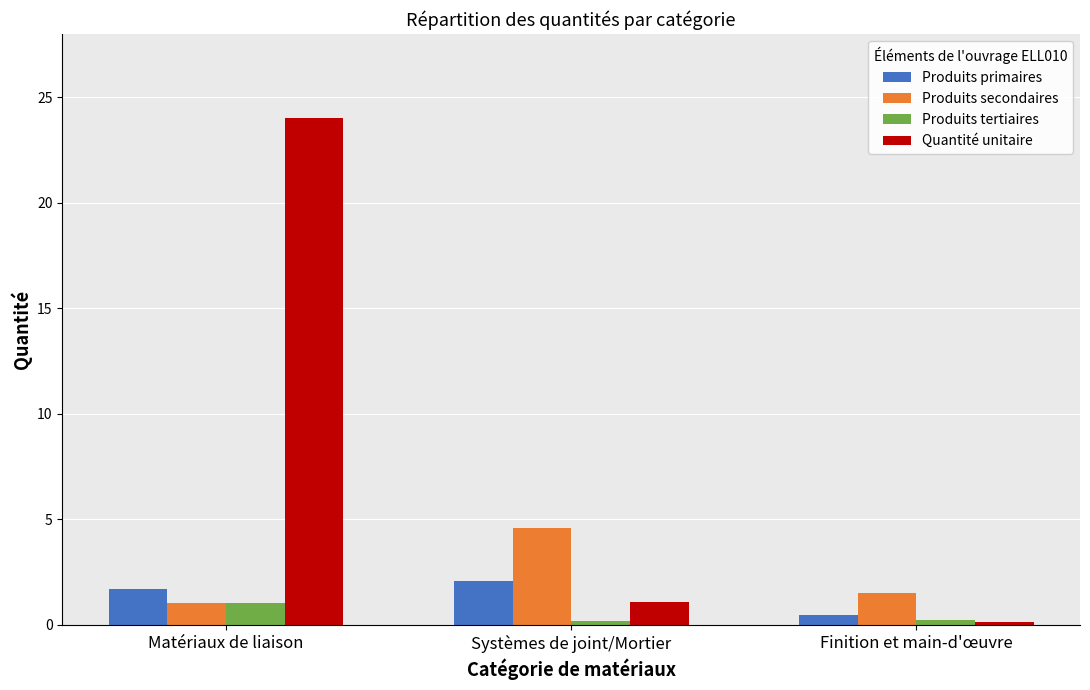

What is the spread (max minus min) of values at Matériaux de liaison?

23.0